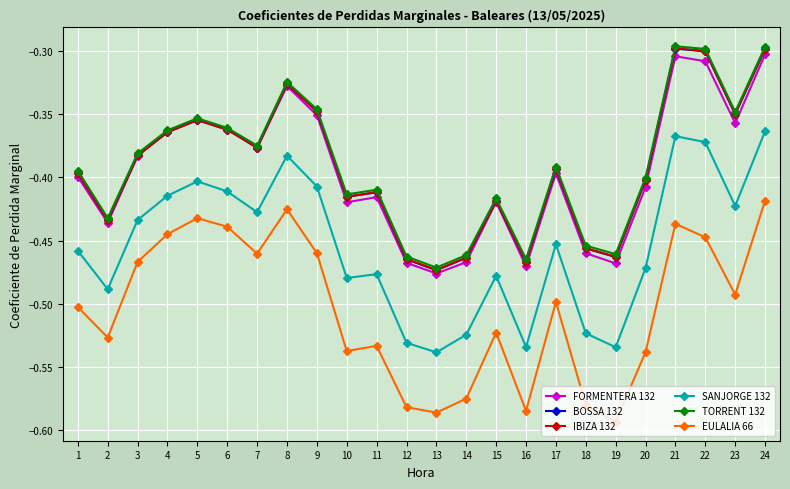

Where is EULALIA 66 nearest to the value 0?

24